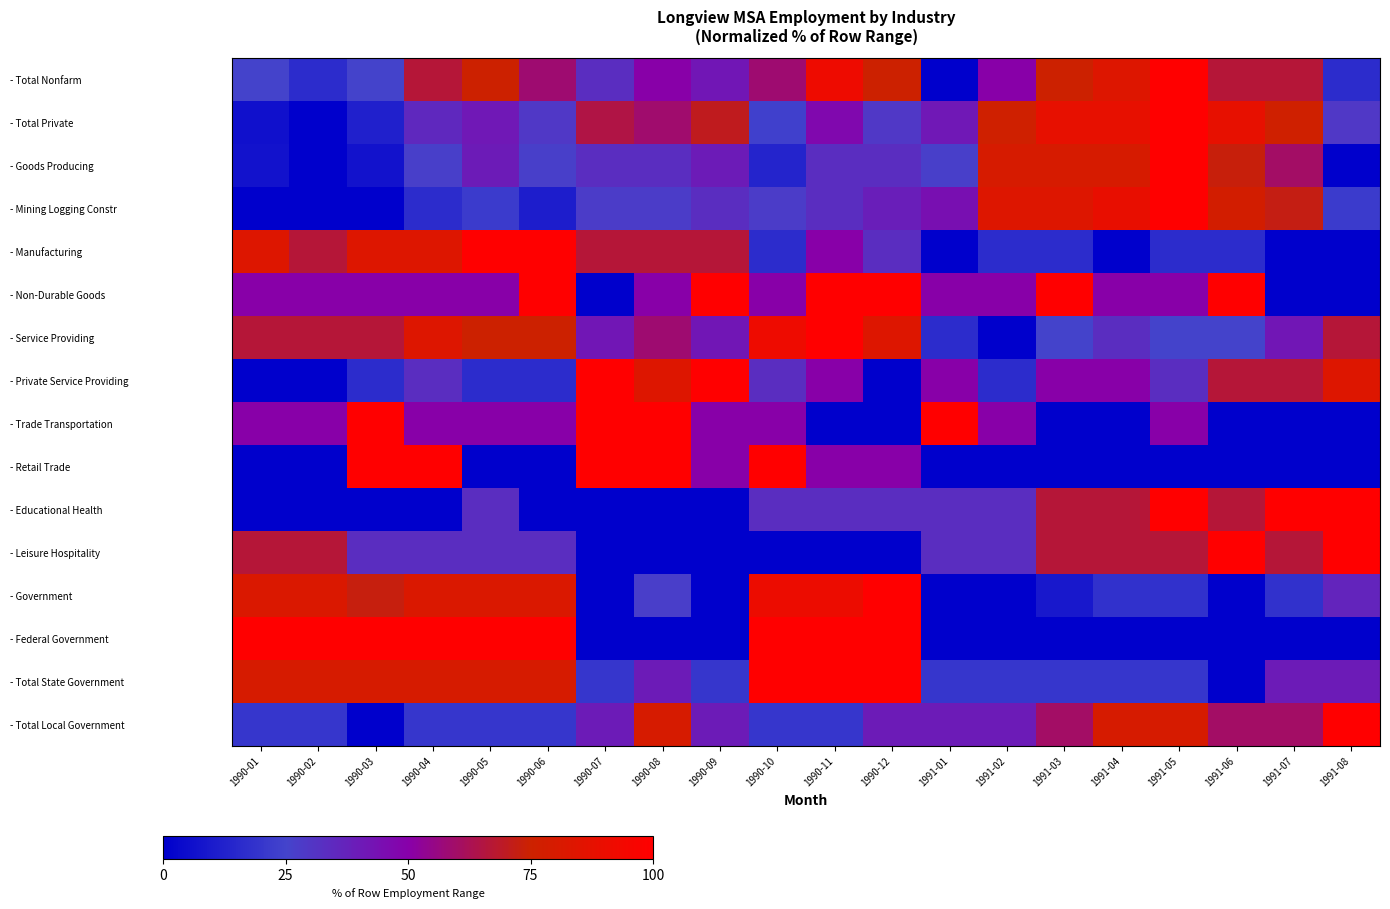

Rank the series at 1990-02 from highest to lowest value.

- Federal Government, - Government, - Total State Government, - Manufacturing, - Service Providing, - Leisure Hospitality, - Non-Durable Goods, - Trade Transportation, - Total Local Government, - Total Nonfarm, - Total Private, - Goods Producing, - Mining Logging Constr, - Private Service Providing, - Retail Trade, - Educational Health